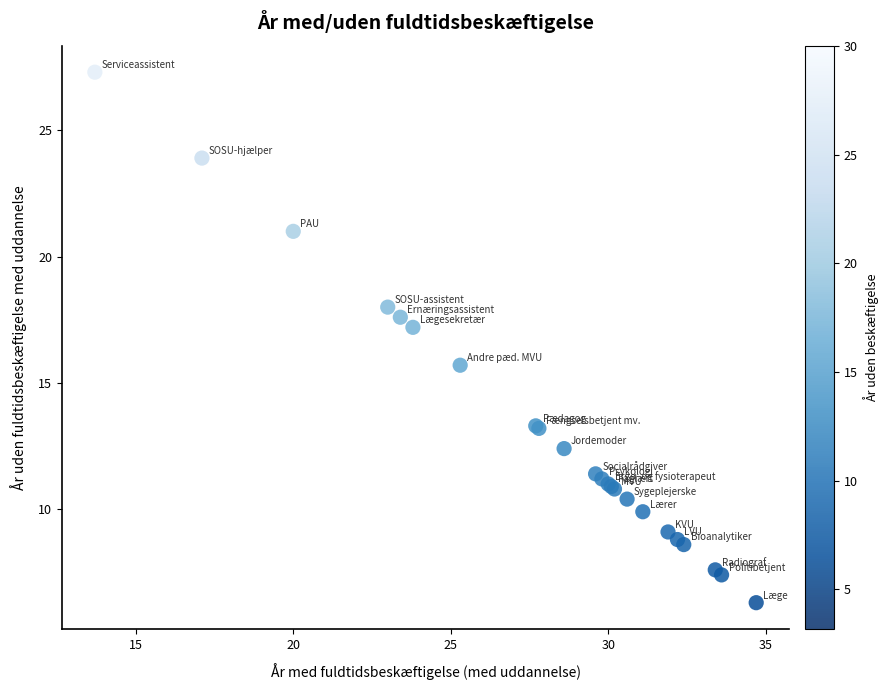

What Y value in the scatter plot is closest to 16?

15.7